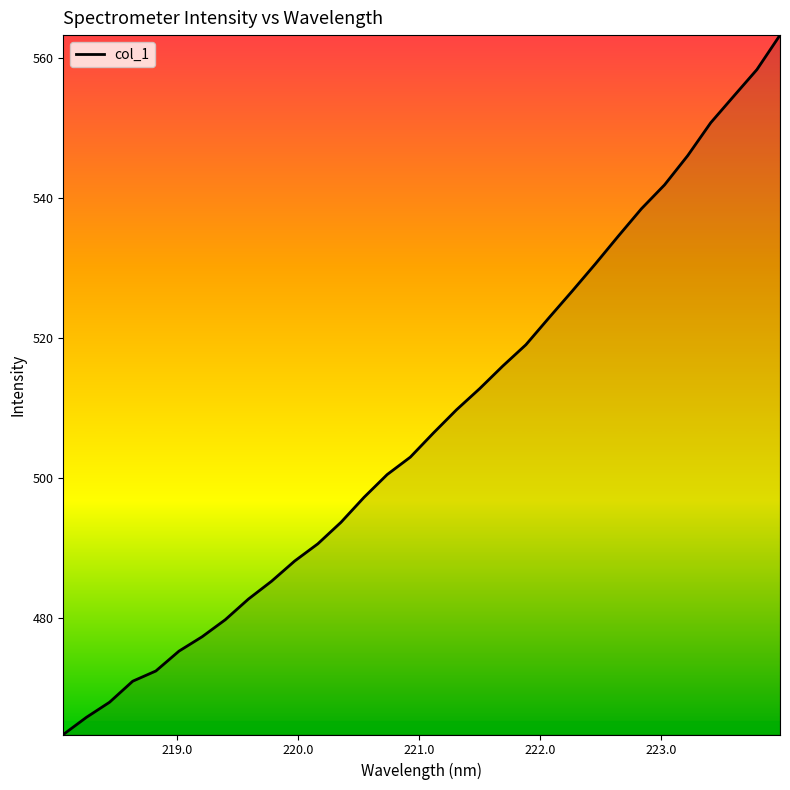

What is the difference between the maximum and minimum values?

99.9